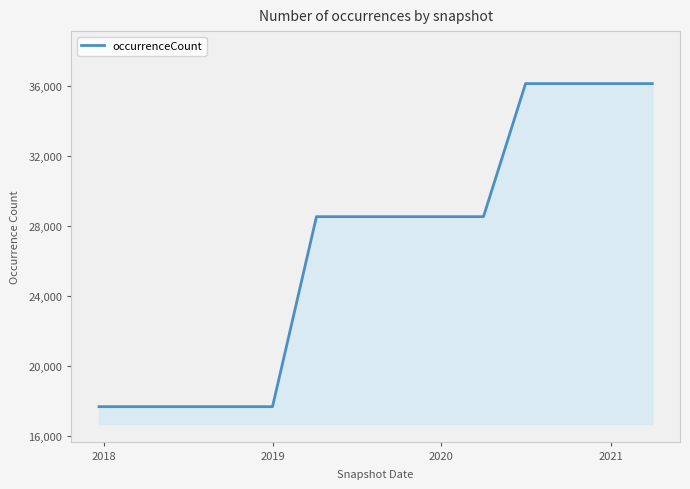

What is the difference between the maximum and minimum values?

18466